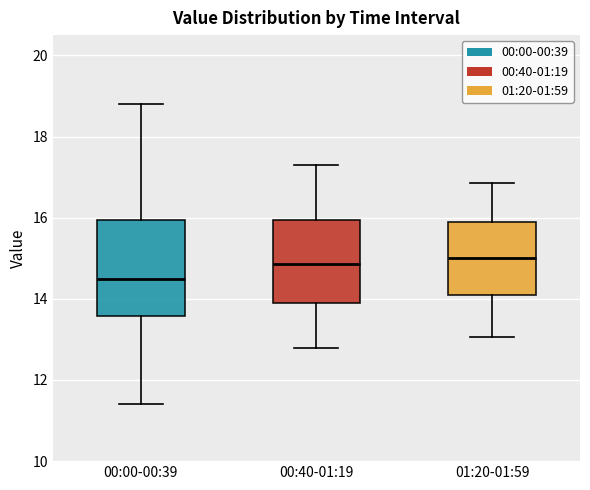

Where does the median line of the box for 00:00-00:39 sit on the y-axis? The values are not printed on the chart, so give them approximately, as read against the axis.

14.4